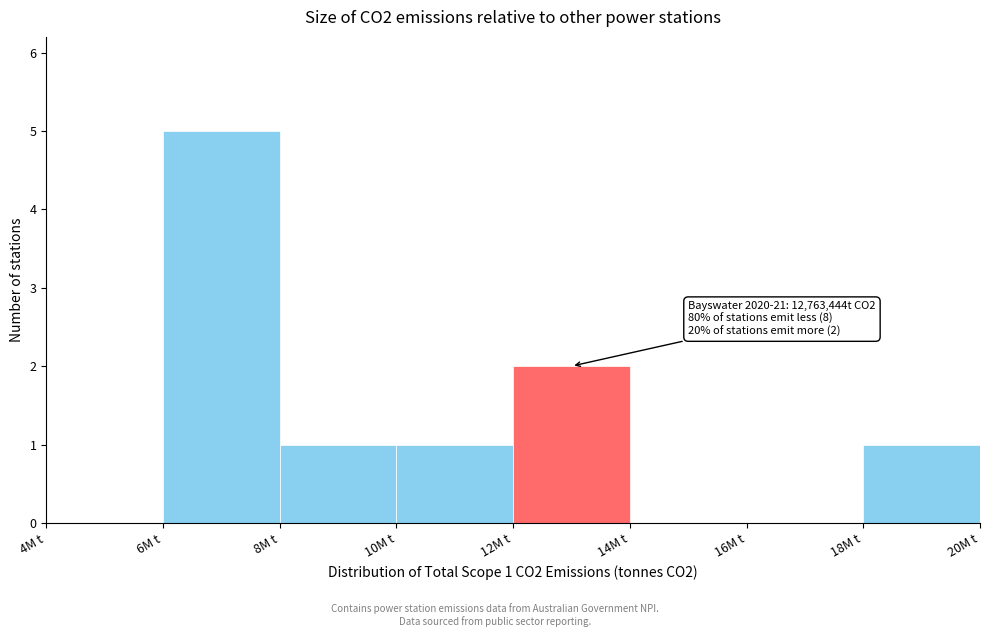

Reading left to right, what are all the values shown in this chart?

4M t=0	6M t=5	8M t=1	10M t=1	12M t=2	14M t=0	16M t=0	18M t=1